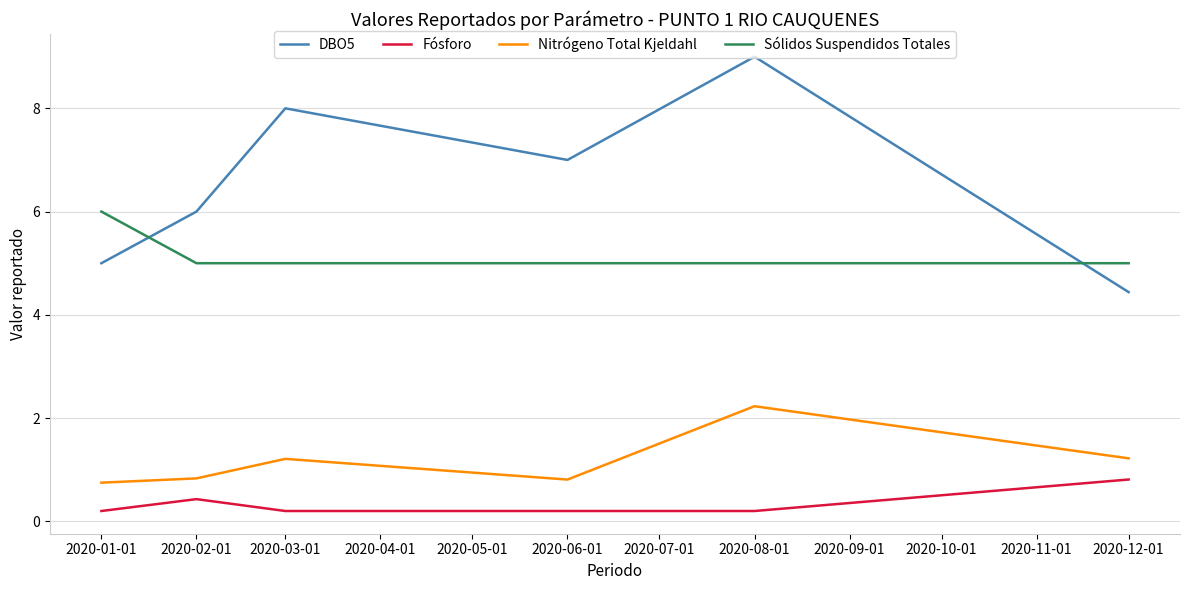

Rank the series at 2020-02-01 from lowest to highest value.

Fósforo, Nitrógeno Total Kjeldahl, Sólidos Suspendidos Totales, DBO5